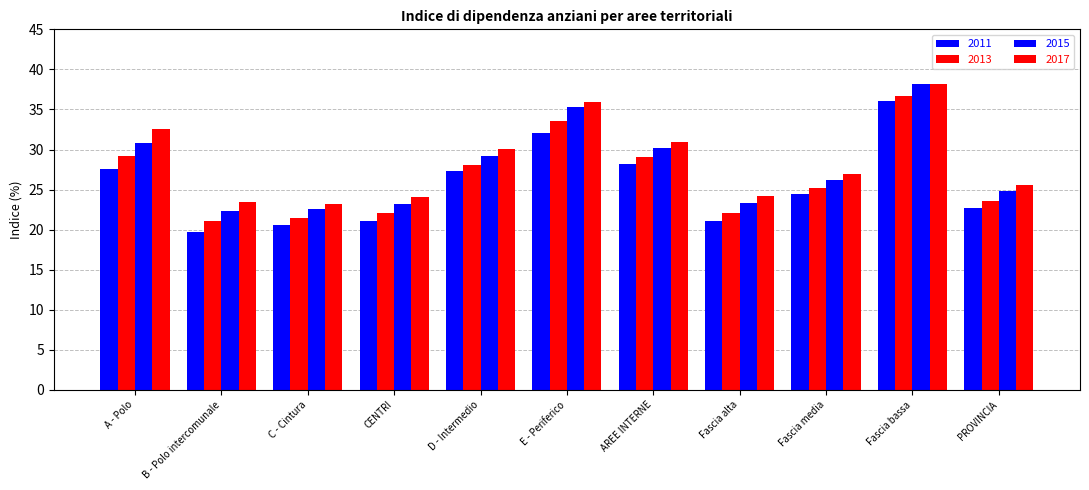

Does the chart contain stacked bars?

No